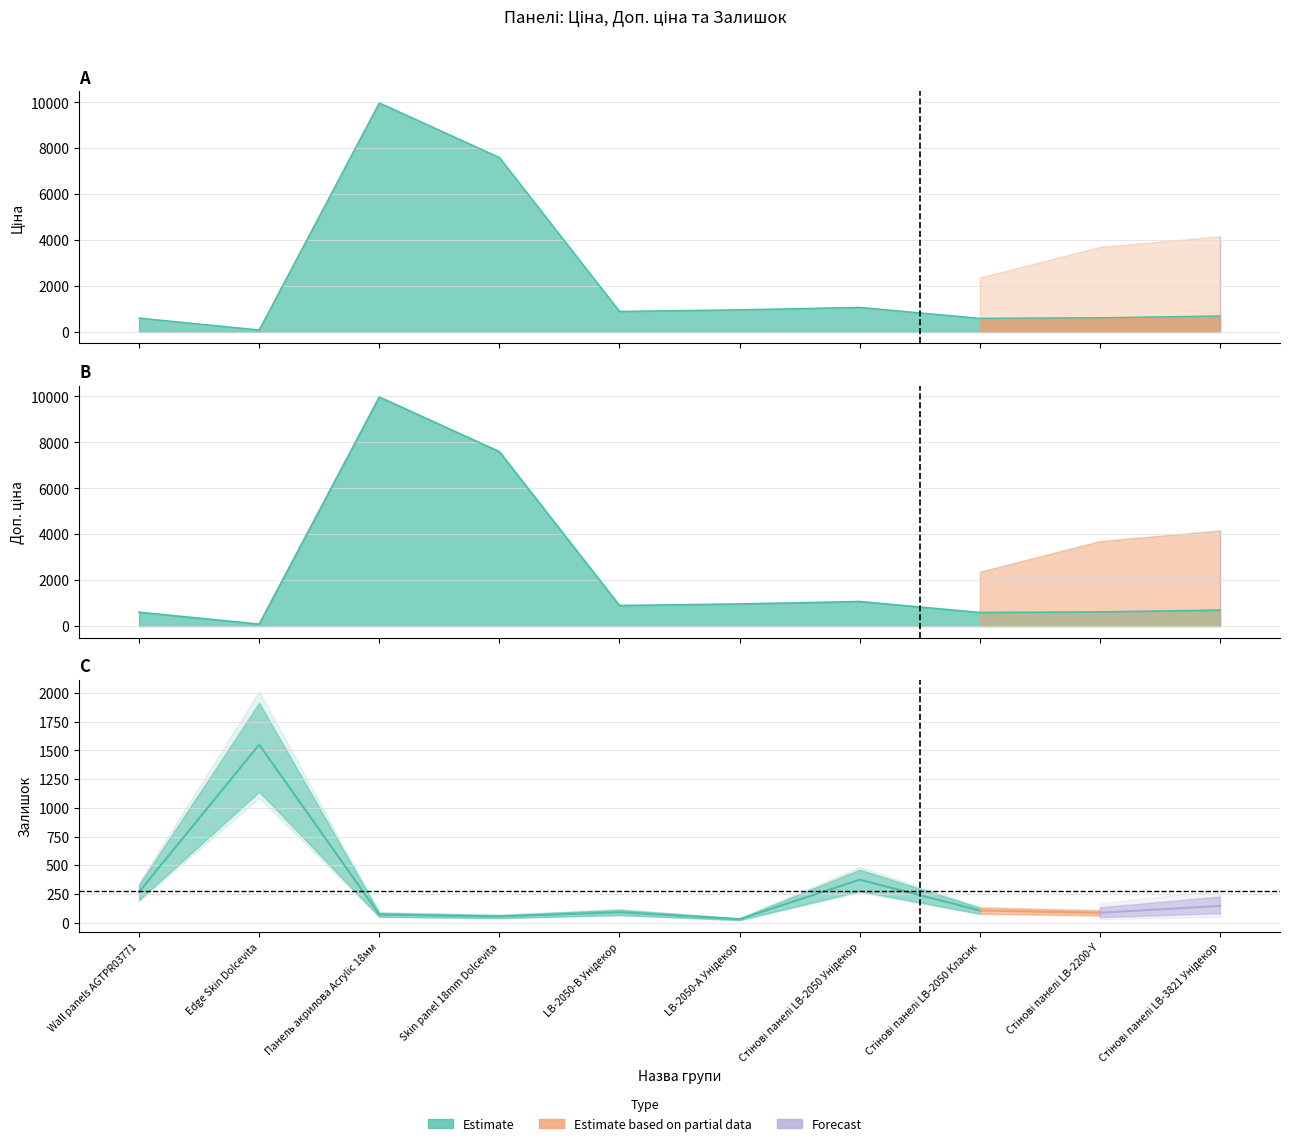

What is the value of the Залишок point at the 10th from the left?

146.0